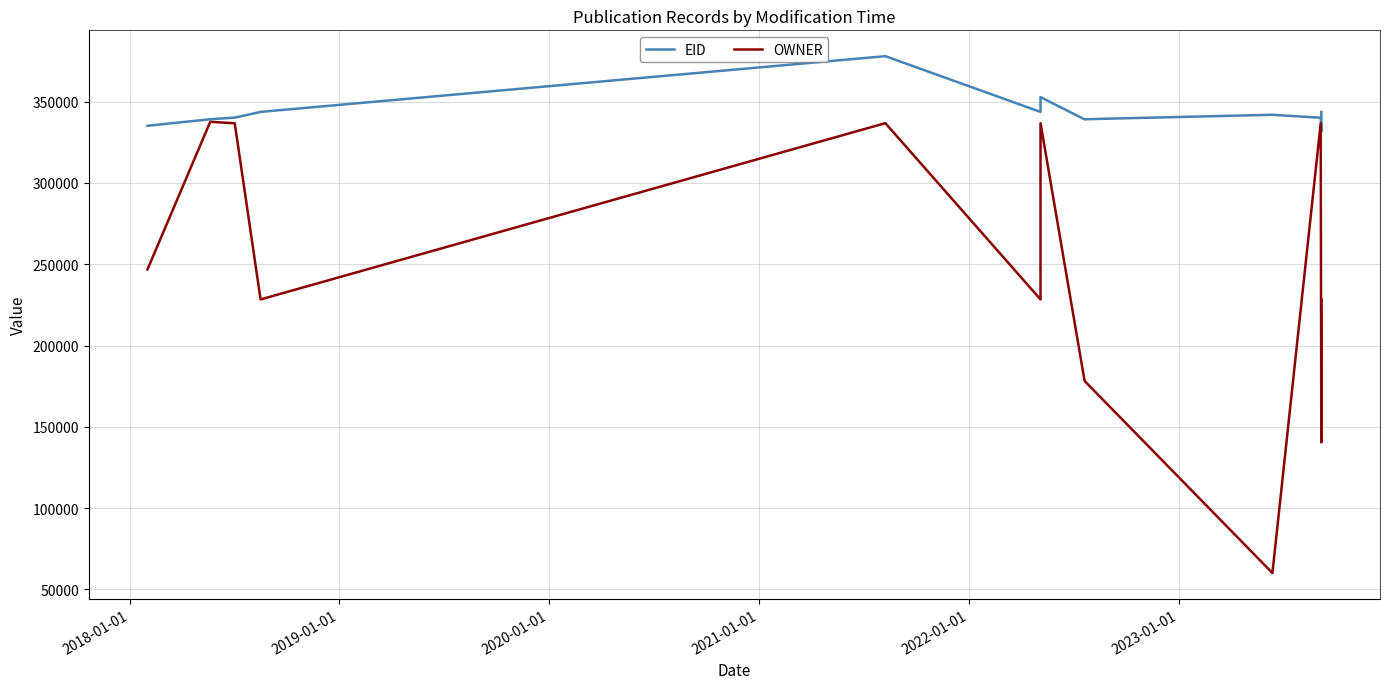

Rank the series by their maximum value, from lowest to highest.

OWNER, EID